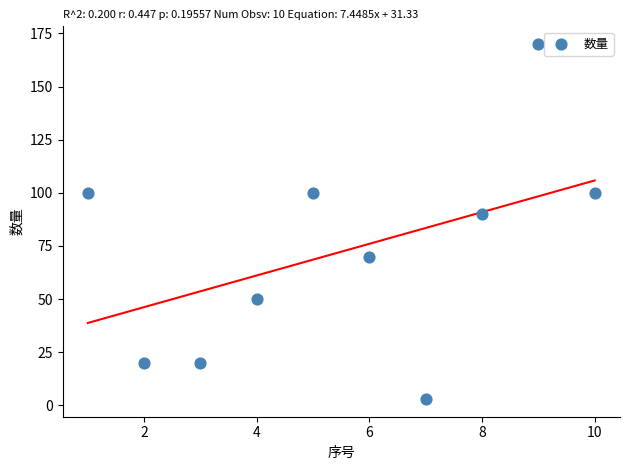

What Y value in the scatter plot is closest to 86?

90